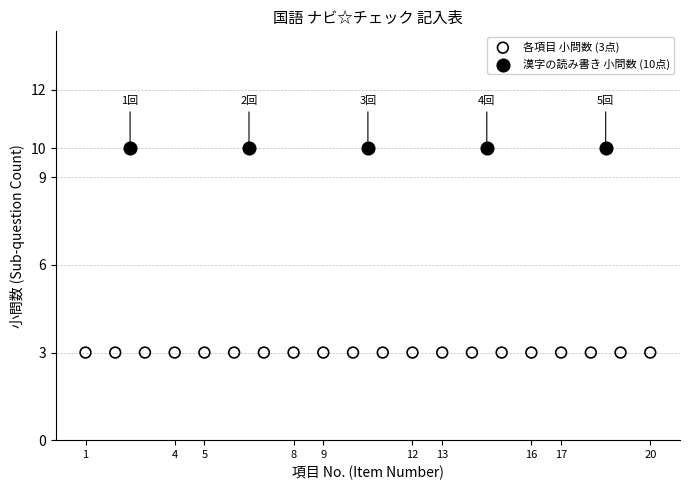

Which series contains the highest Y value?

漢字の読み書き 小問数 (10点)